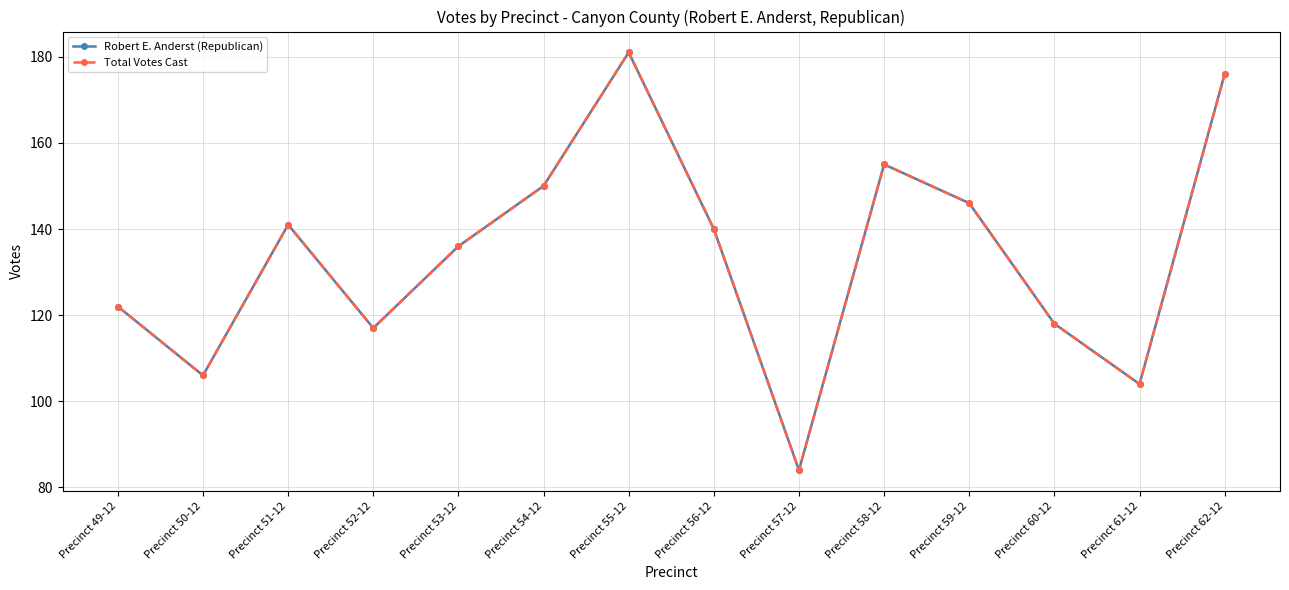

At how many categories does at least one series exceed 85?

13